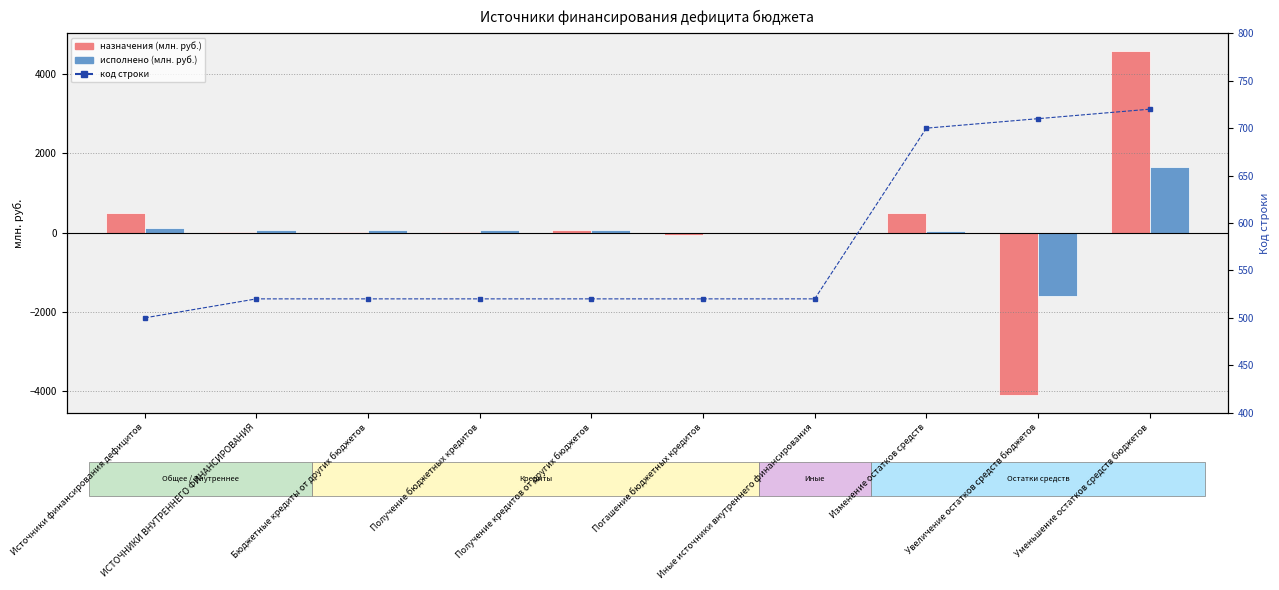

Which category has the lowest value in the код строки series?

Источники финансирования дефицитов